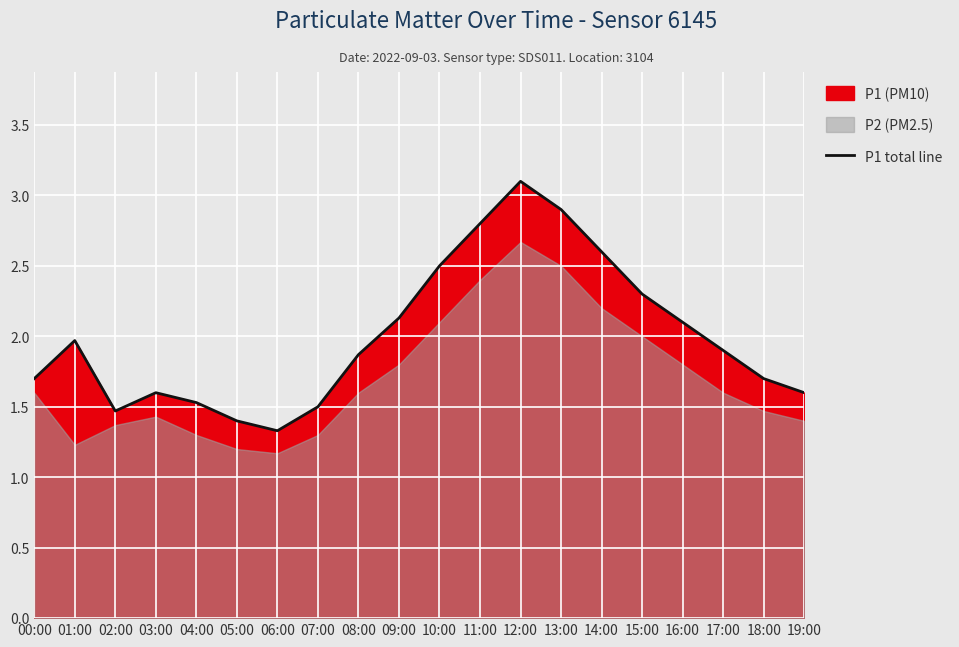

True or false: the data shows 1.9 at 17:00.

True